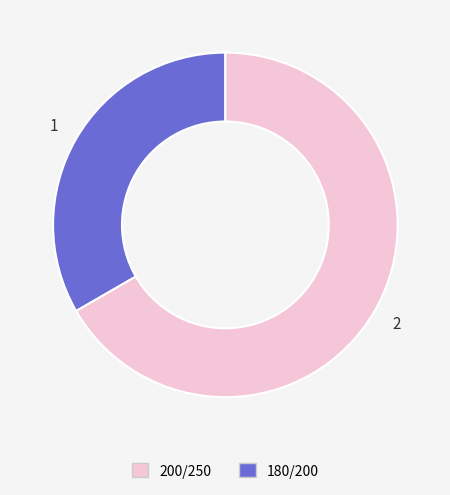

Does any single category account for the majority?

Yes